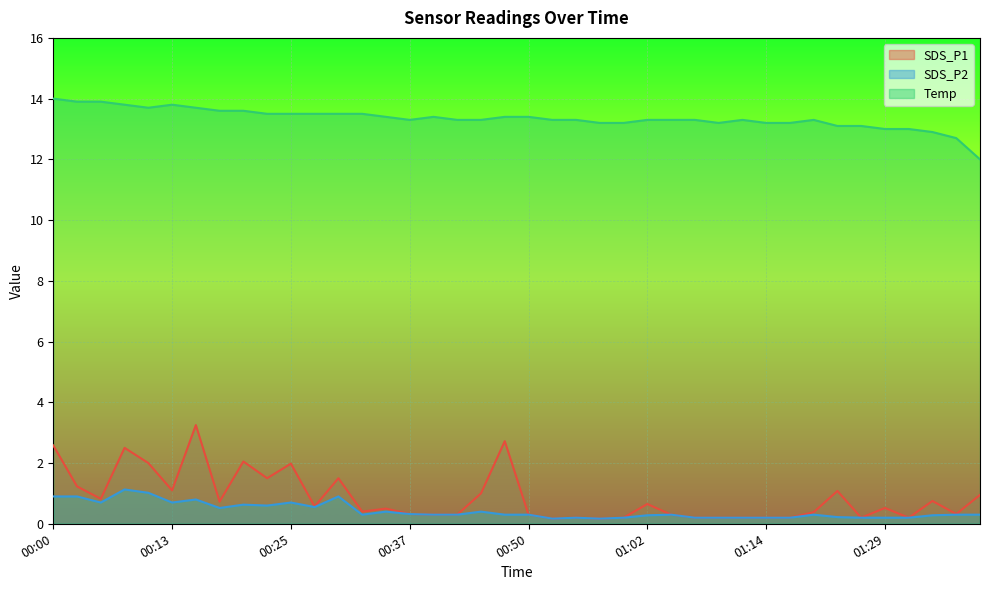

What is the minimum value shown in the chart?

0.2